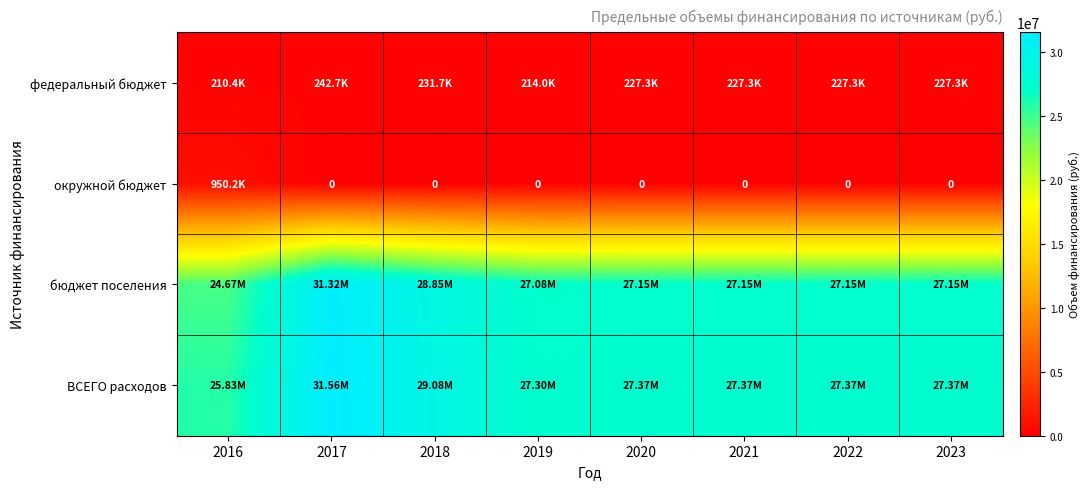

Rank the series at 2019 from lowest to highest value.

окружной бюджет, федеральный бюджет, бюджет поселения, ВСЕГО расходов